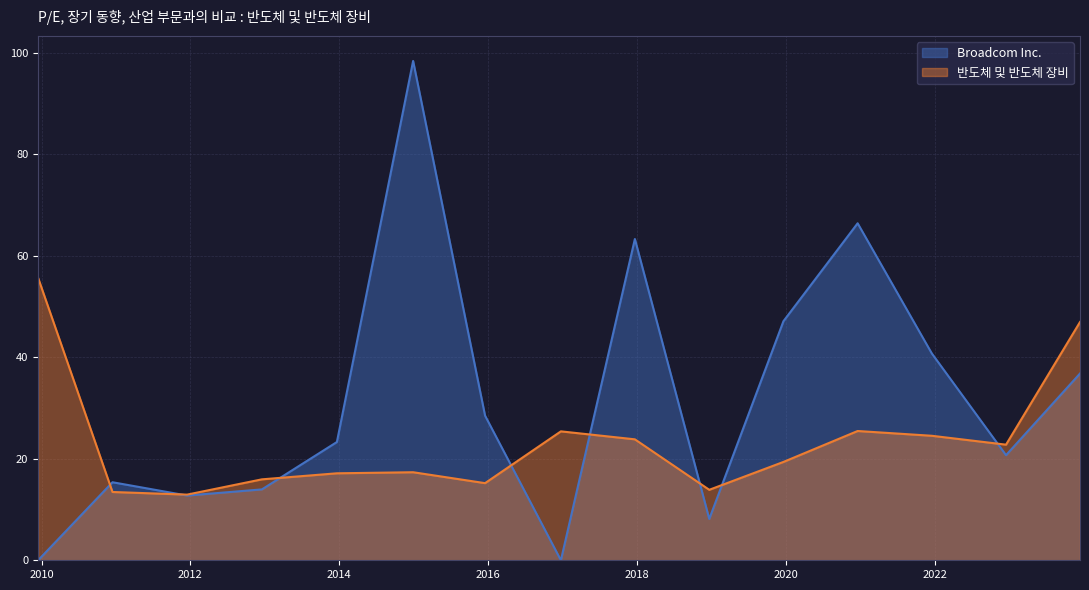

Reading right to left, list all the values displayed in this chart.

Broadcom Inc.: 2023-12-14=36.8	2022-12-16=20.7	2021-12-17=40.7	2020-12-18=66.4	2019-12-20=47.1	2018-12-21=8.1	2017-12-21=63.3	2016-12-23=0.0	2015-12-17=28.5	2014-12-29=98.3	2013-12-20=23.3	2012-12-17=14.0	2011-12-16=12.8	2010-12-15=15.4	2009-12-15=0.0
반도체 및 반도체 장비: 2023-12-14=46.9	2022-12-16=22.8	2021-12-17=24.5	2020-12-18=25.5	2019-12-20=19.4	2018-12-21=13.9	2017-12-21=23.8	2016-12-23=25.4	2015-12-17=15.2	2014-12-29=17.3	2013-12-20=17.1	2012-12-17=15.9	2011-12-16=12.9	2010-12-15=13.4	2009-12-15=55.6